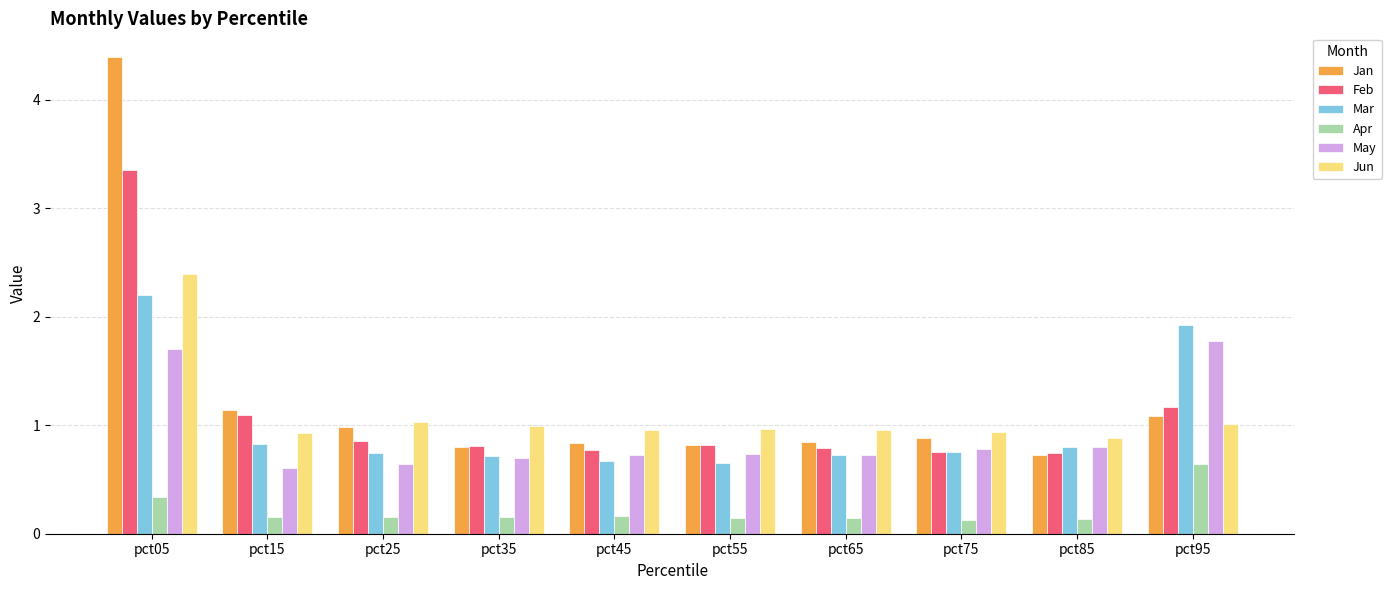

What is the sum of the Apr values at pct95 and pct35?

0.8